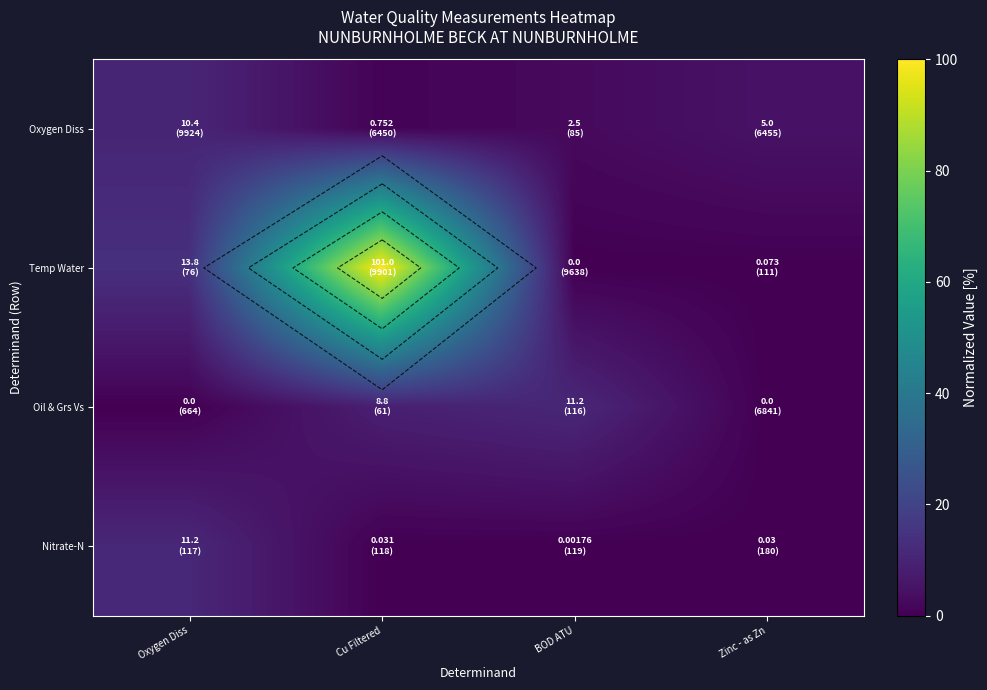

How many positive values does the Oil & Grs Vs series have?

2